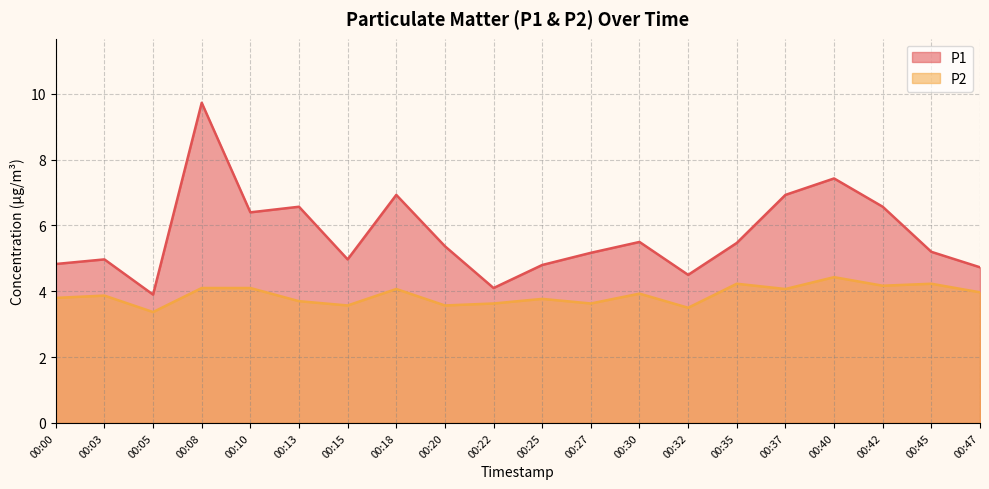

How many data points does each series have?

20